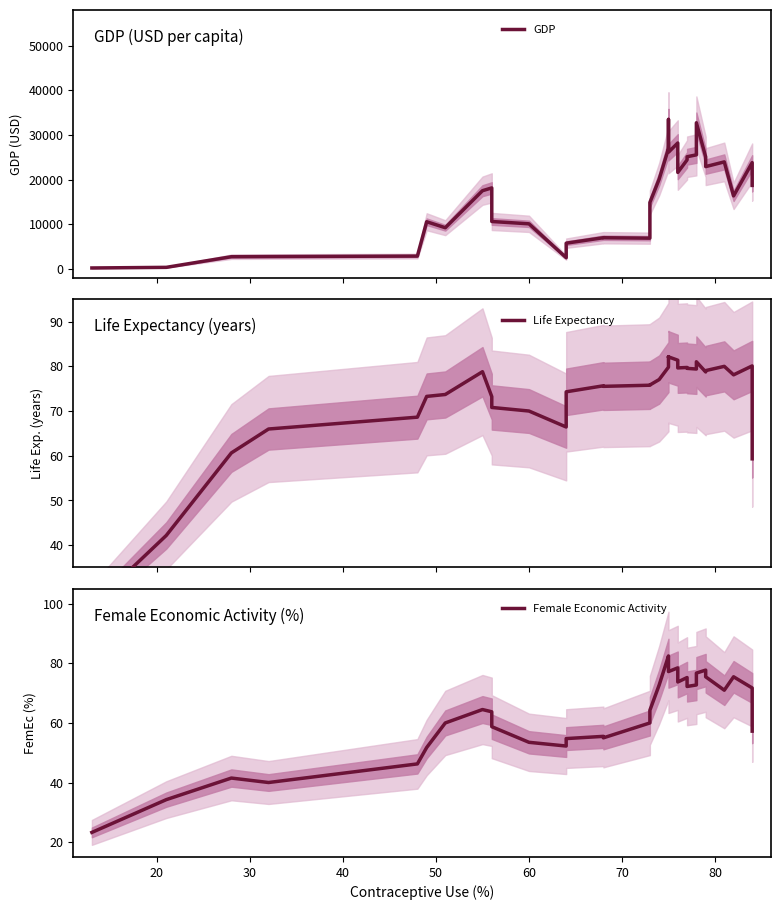

How many times do Life Expectancy and Female Economic Activity cross each other?

2